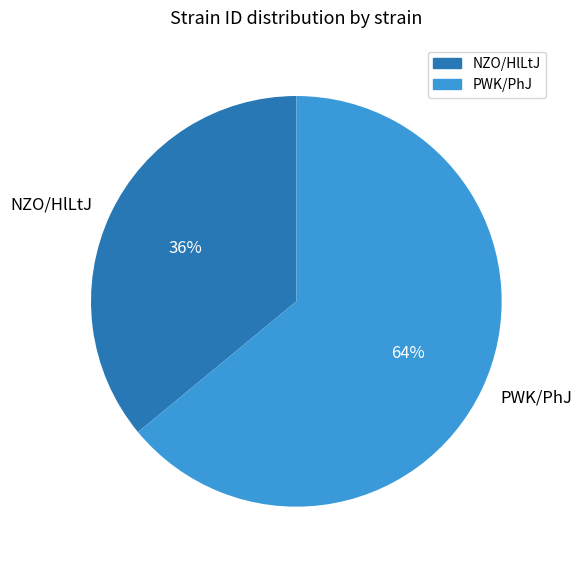

Is there a majority slice in this chart?

Yes